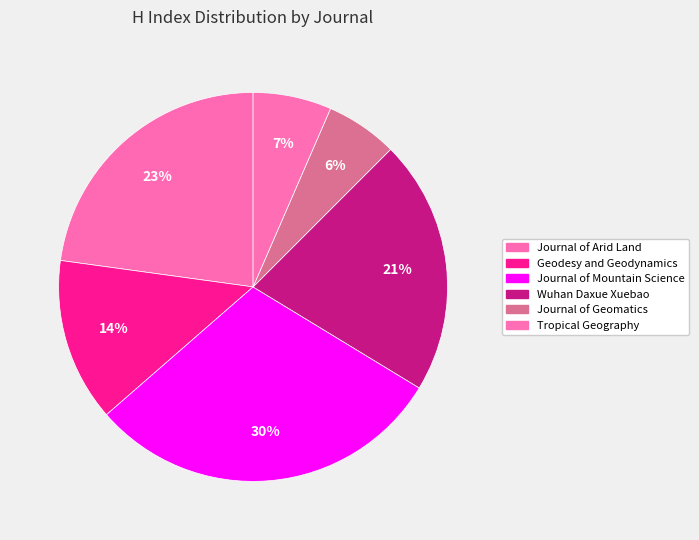

Do Journal of Arid Land and Journal of Mountain Science together represent more than half of the pie?

Yes